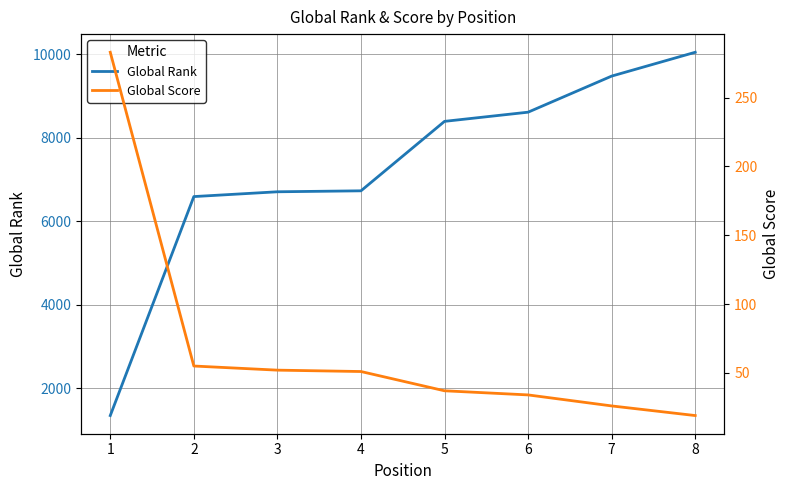

What is the value of the Global Rank point at the 6th from the left?

8612